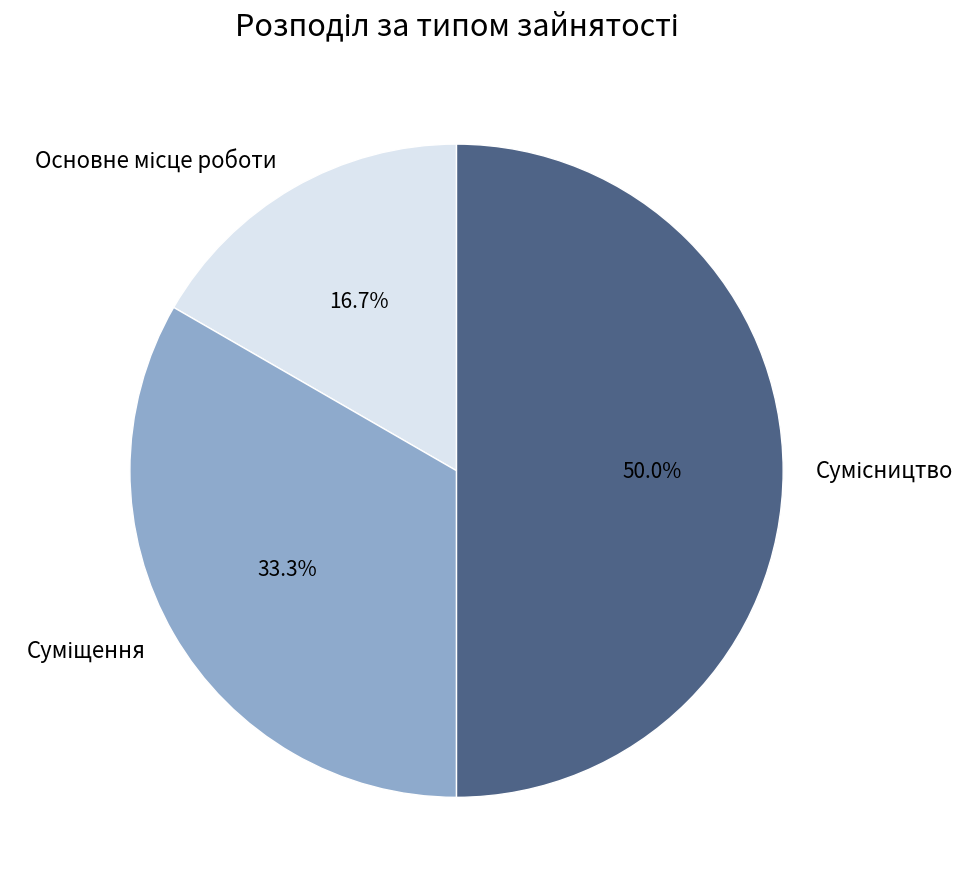

Is Суміщення the majority of the pie?

No